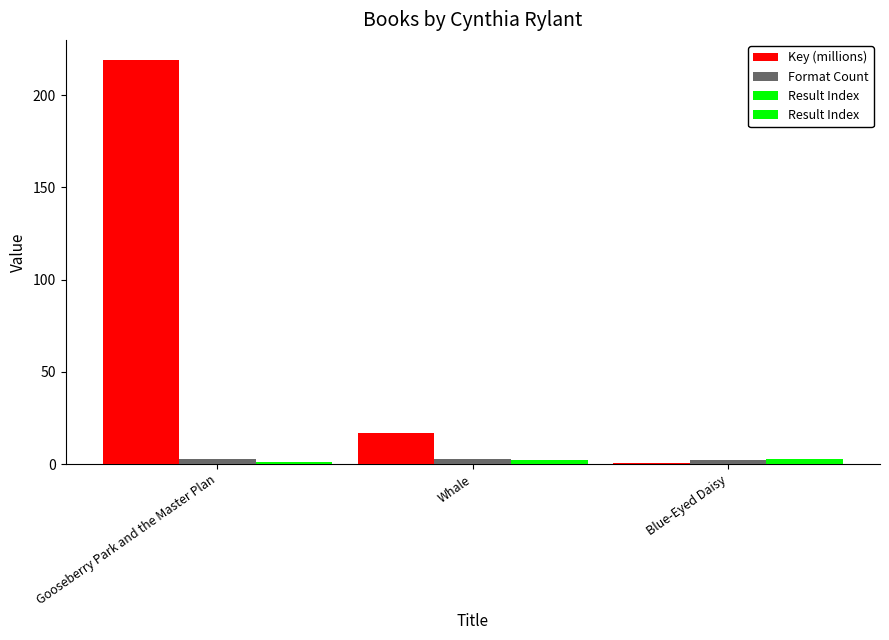

How many values in the Key (millions) series exceed 16?

2